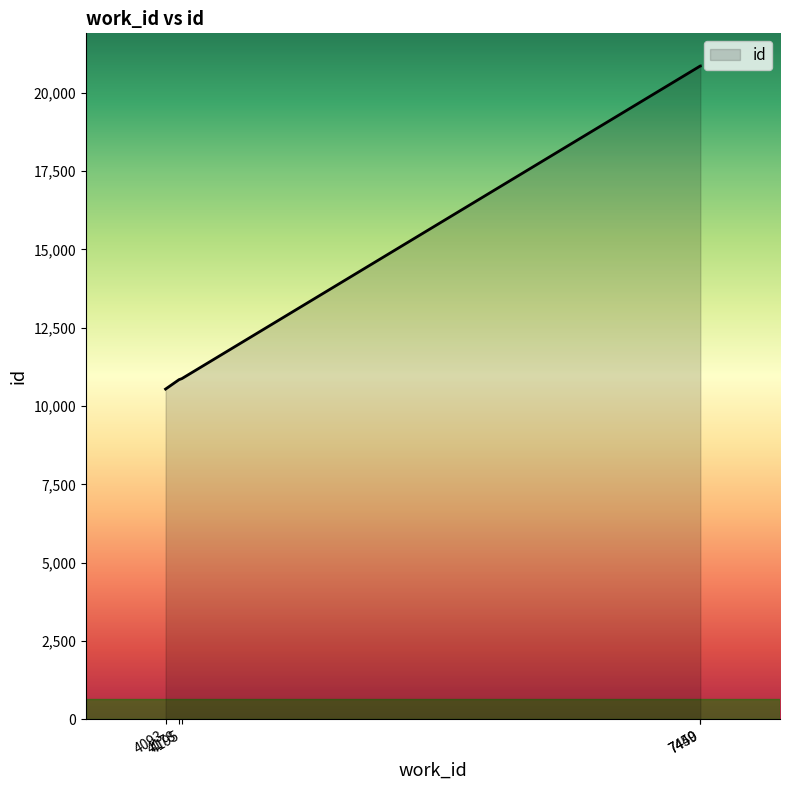

What is the average value?

14796